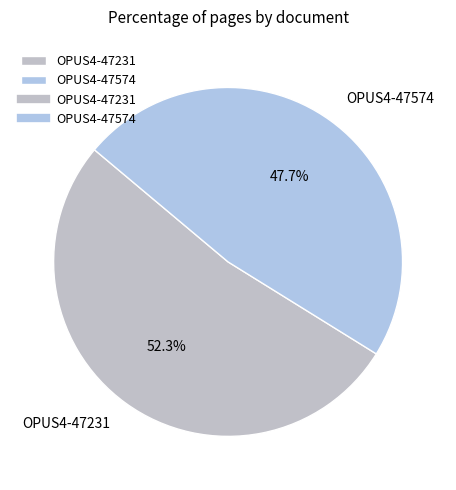

Is there a majority slice in this chart?

Yes